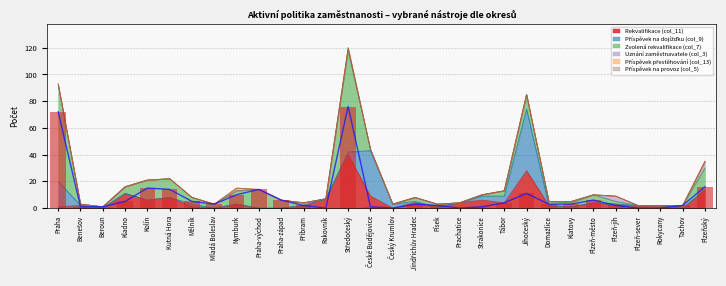

What is the greatest value displayed?

76